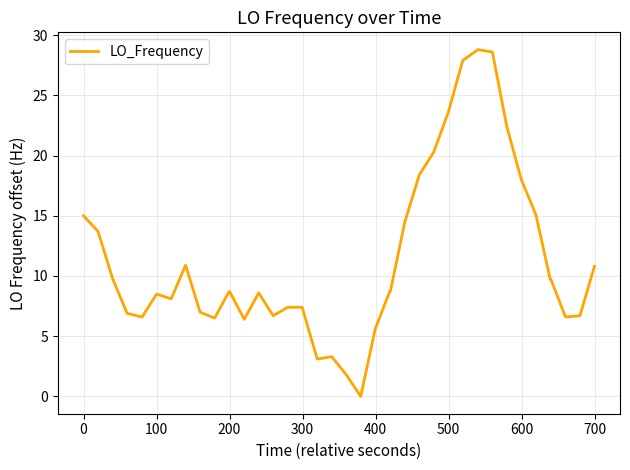

What is the maximum value shown in the chart?

28.8